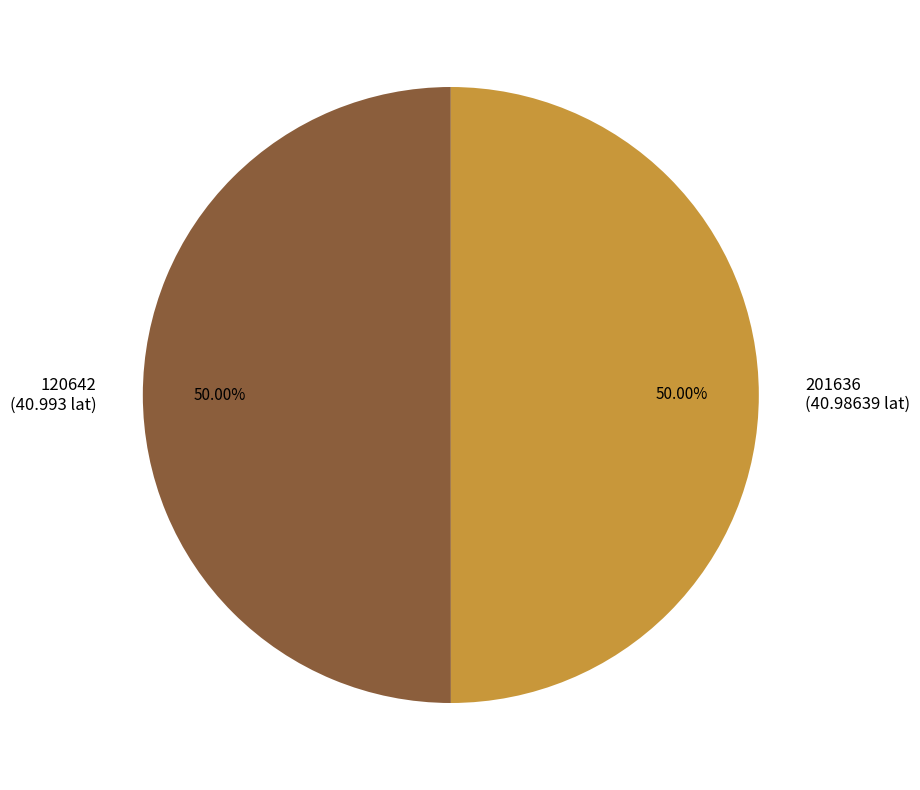

To the nearest percent, what portion does 120642 represent?

50%